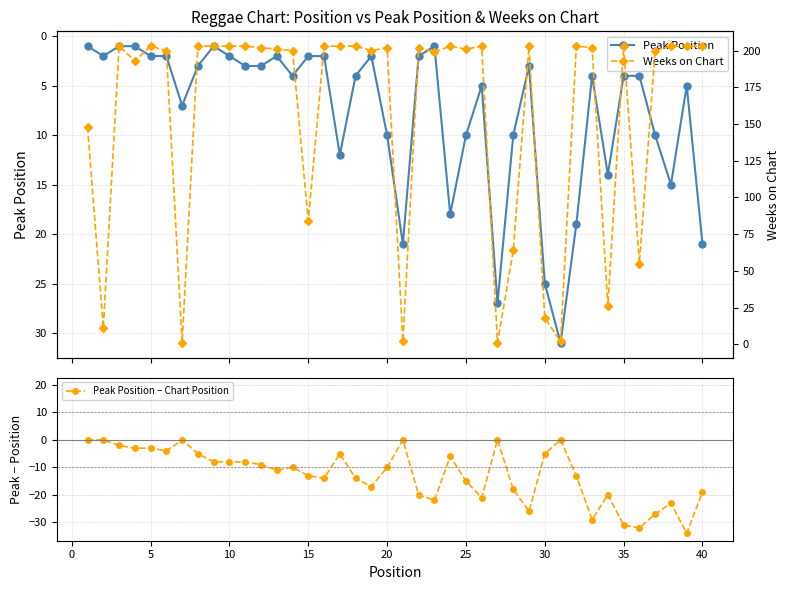

Reading left to right, list all the values displayed in this chart.

Peak Position: 1	2	1	1	2	2	7	3	1	2	3	3	2	4	2	2	12	4	2	10	21	2	1	18	10	5	27	10	3	25	31	19	4	14	4	4	10	15	5	21
Peak Position − Chart Position: 0	0	-2	-3	-3	-4	0	-5	-8	-8	-8	-9	-11	-10	-13	-14	-5	-14	-17	-10	0	-20	-22	-6	-15	-21	0	-18	-26	-5	0	-13	-29	-20	-31	-32	-27	-23	-34	-19
Weeks on Chart: 148	11	203	193	203	200	1	203	203	203	203	202	201	200	84	203	203	203	200	202	2	202	199	203	201	203	1	64	203	18	2	203	202	26	203	55	200	203	203	203